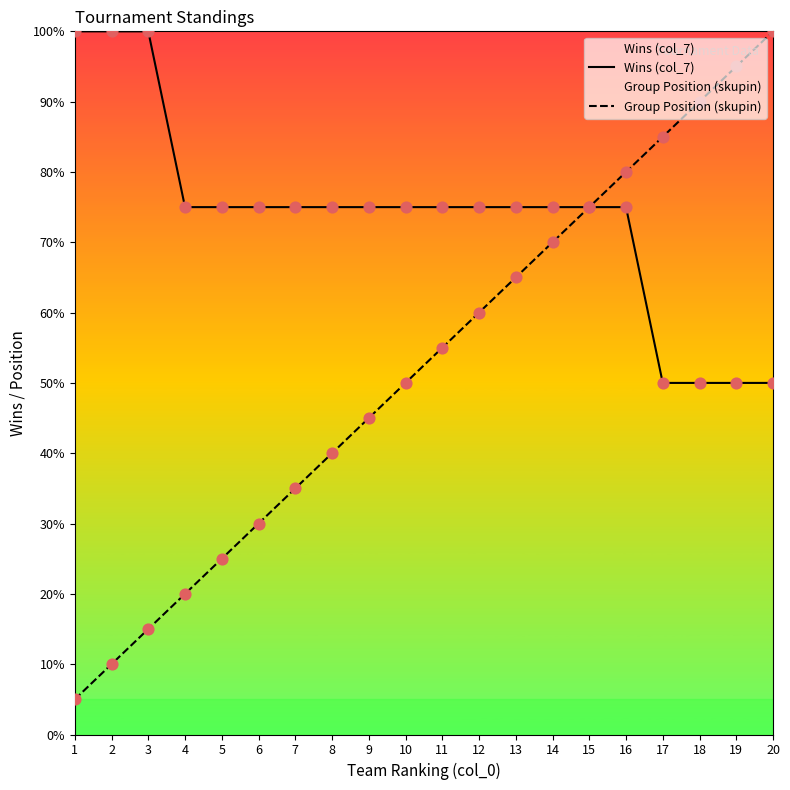

Which series contains the lowest Y value?

Group Position (skupin)